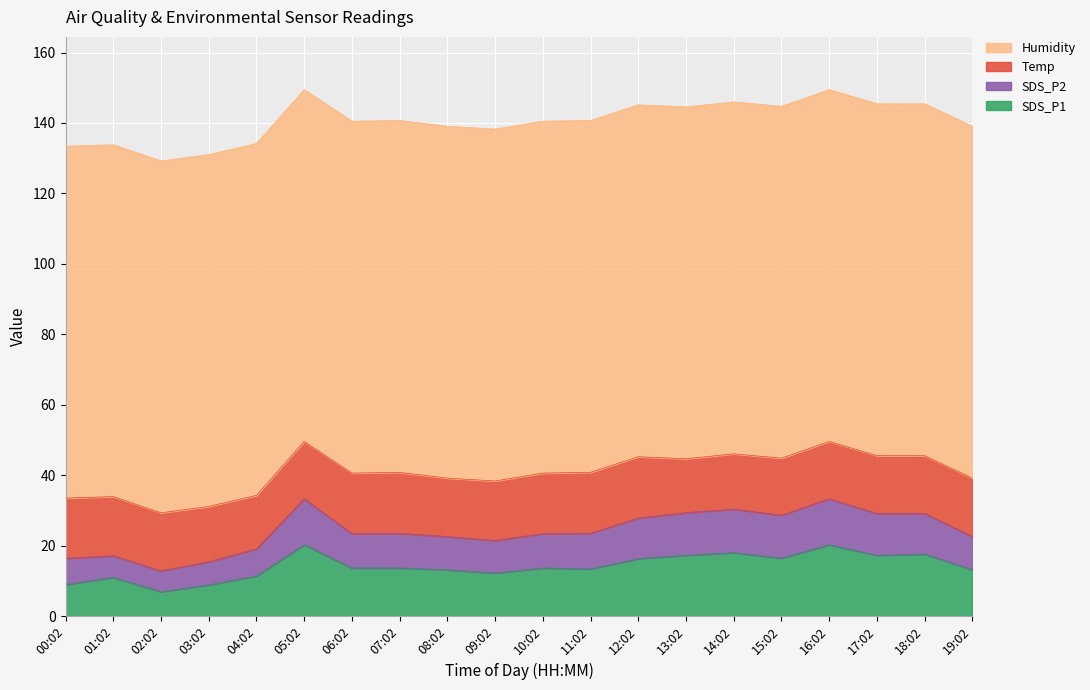

At which category does SDS_P2 reach its first local valley?

02:02